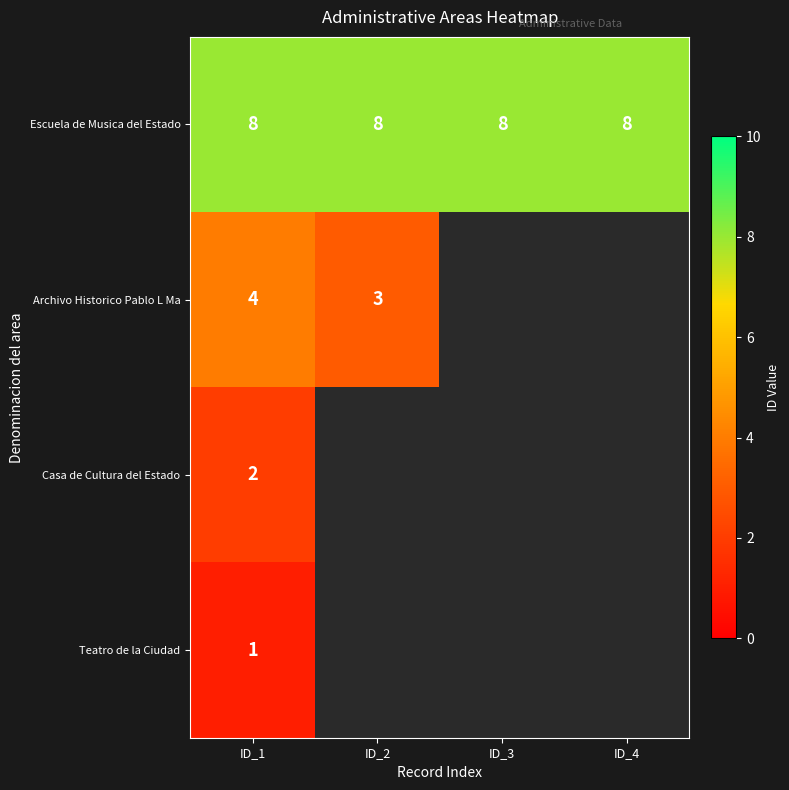

What is the minimum value shown in the chart?

1.0